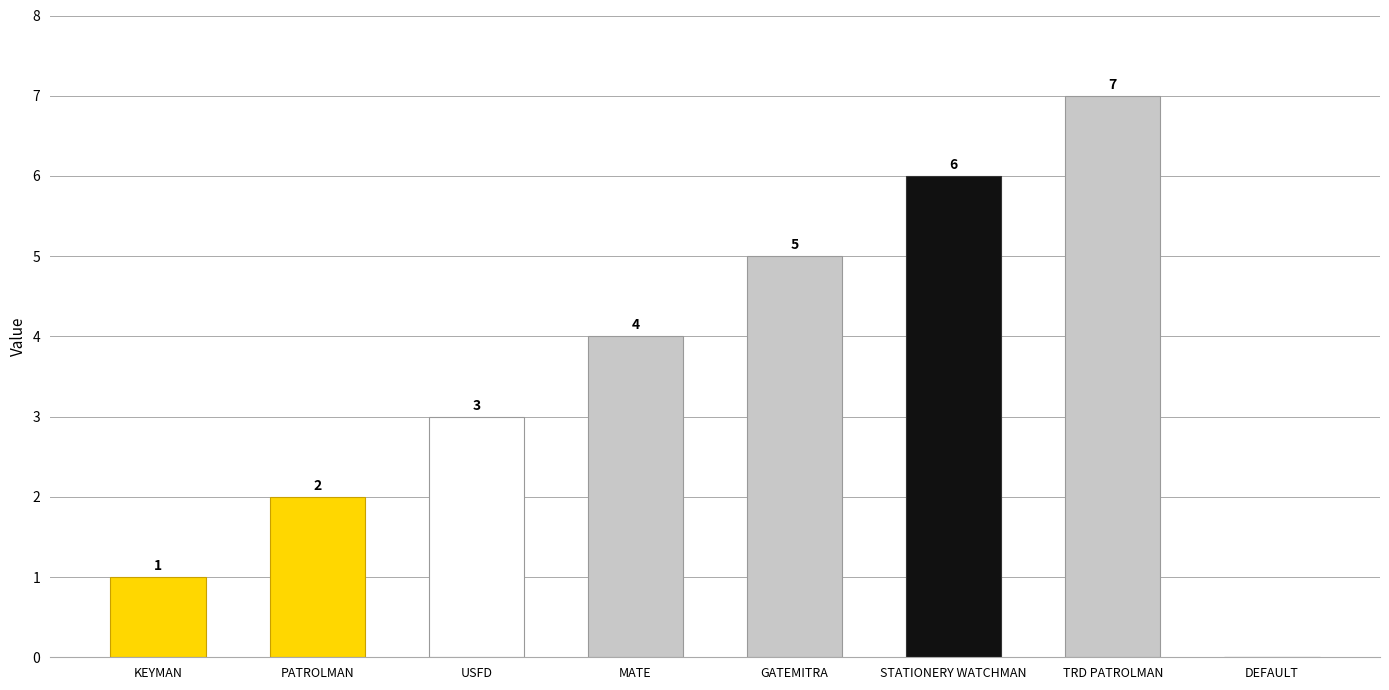

What is the sum of all values?

28